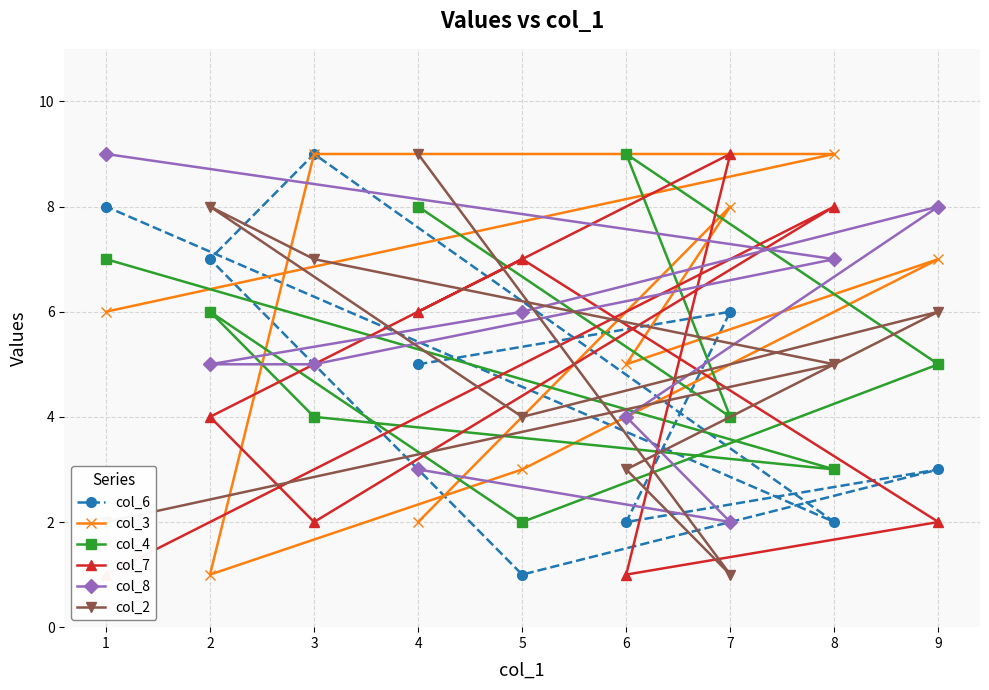

How many values in the col_8 series are below 5?

3